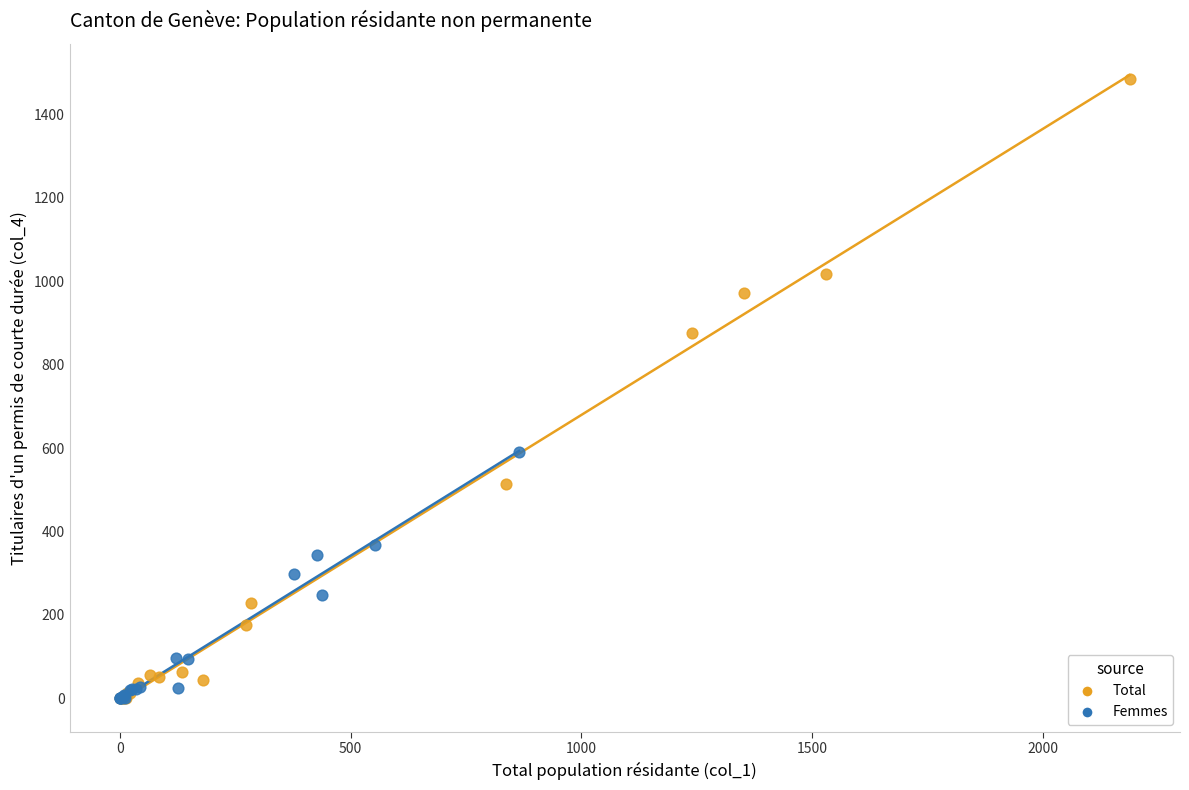

Which series reaches the maximum Y coordinate?

Total